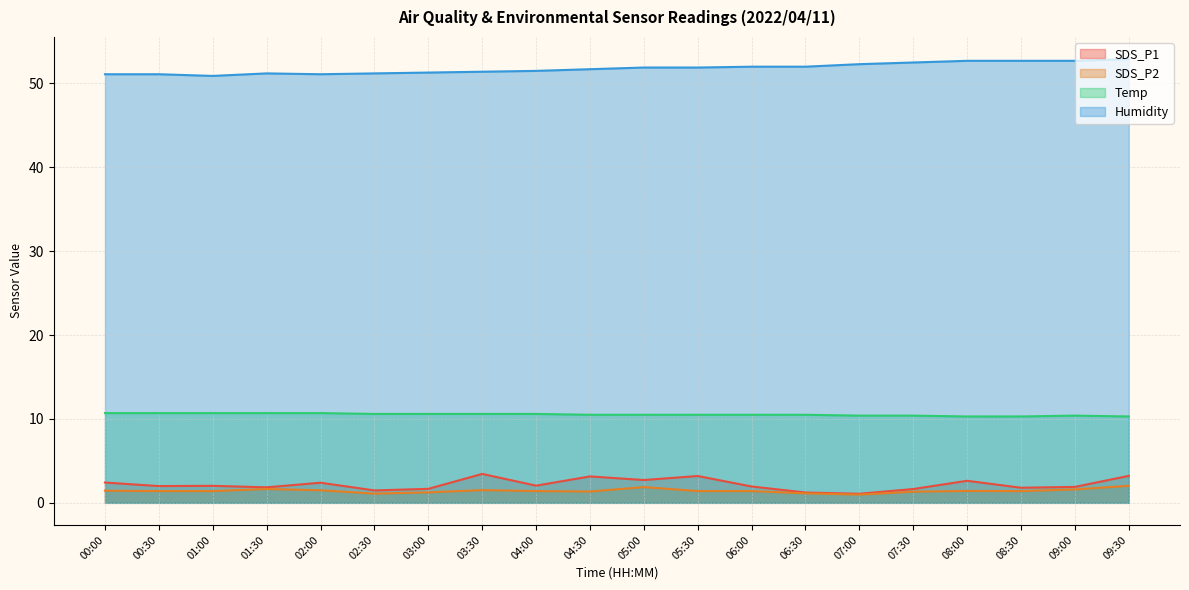

True or false: Humidity and Temp intersect in this chart.

False